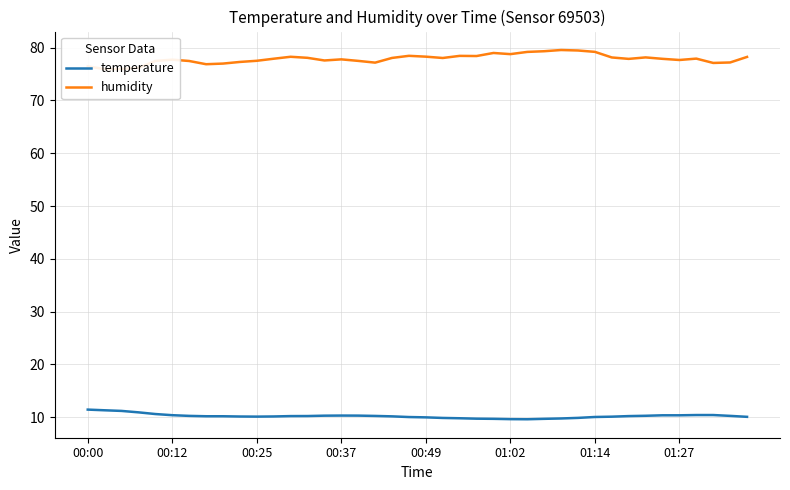

What is the sum of all humidity values?

3114.8